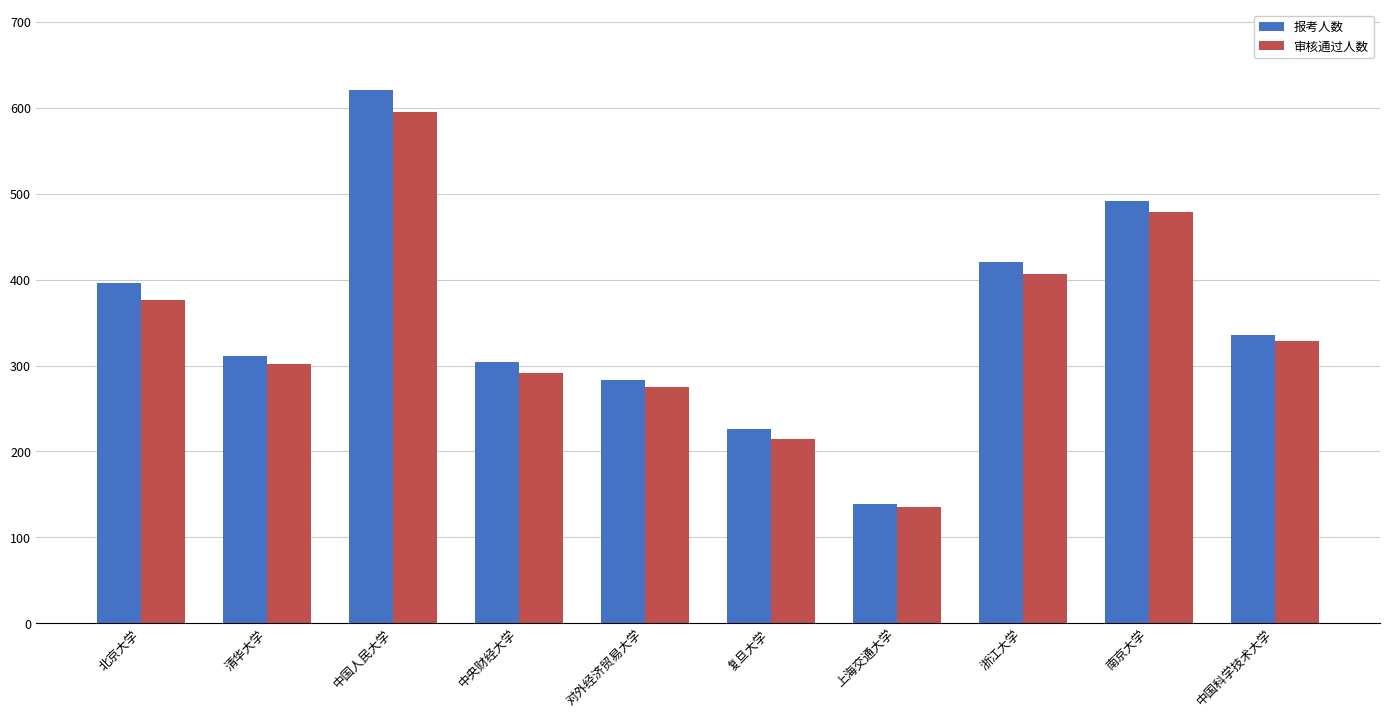

What is the label of the 6th bar from the left?

复旦大学